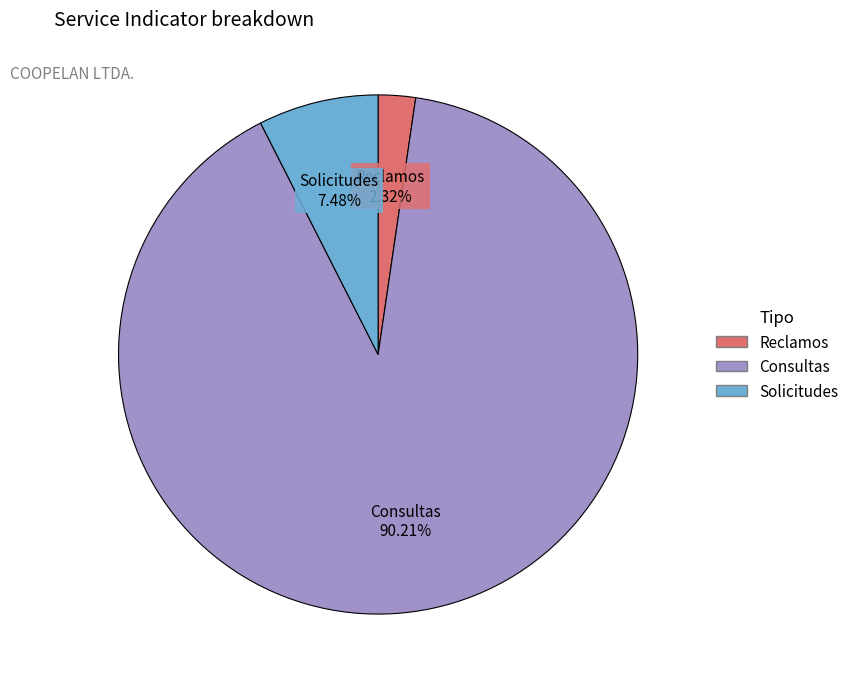

Which category accounts for the majority?

Consultas